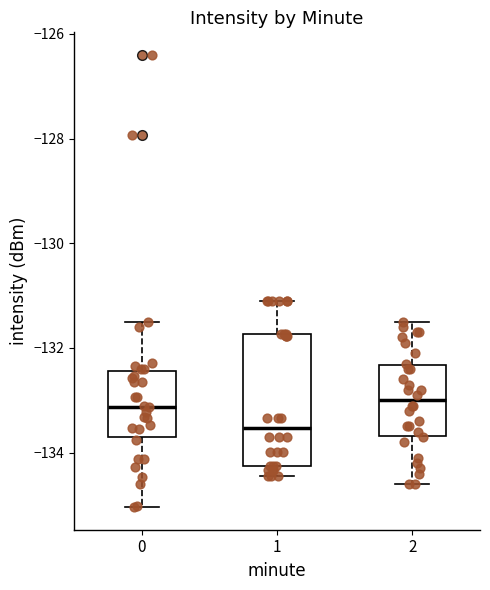

Where does the median line of the box at x = 2 sit on the y-axis? The values are not printed on the chart, so give them approximately, as read against the axis.

-133.0